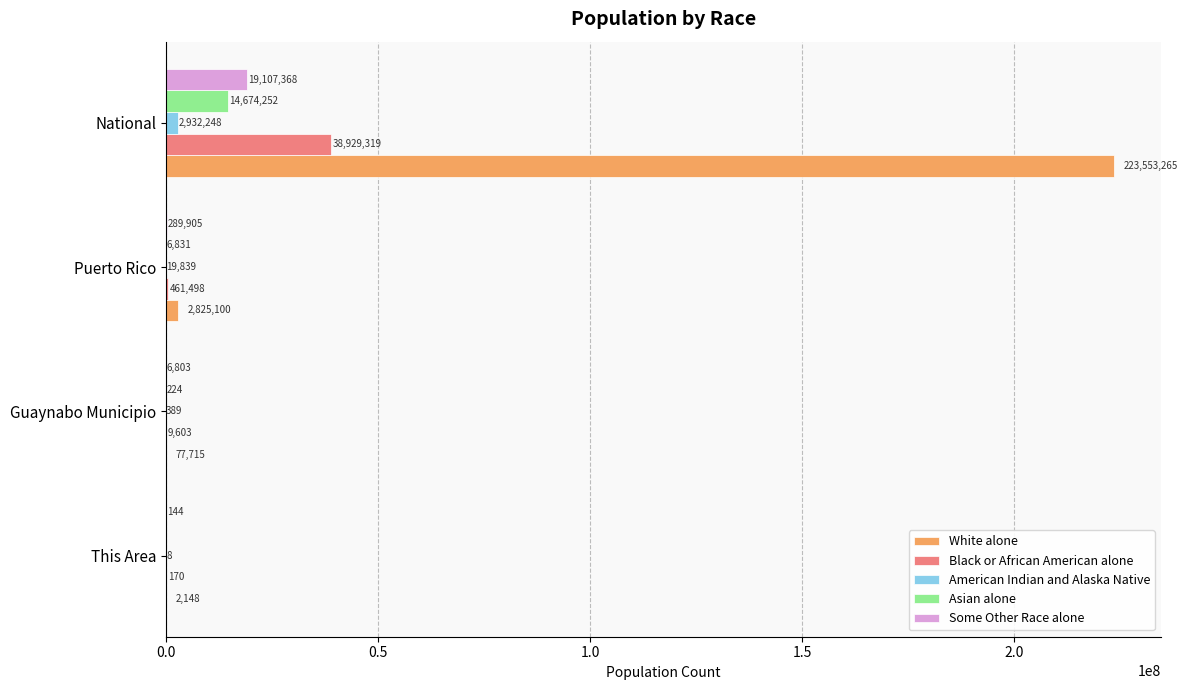

True or false: Asian alone has a value of 6608877 at National.

False